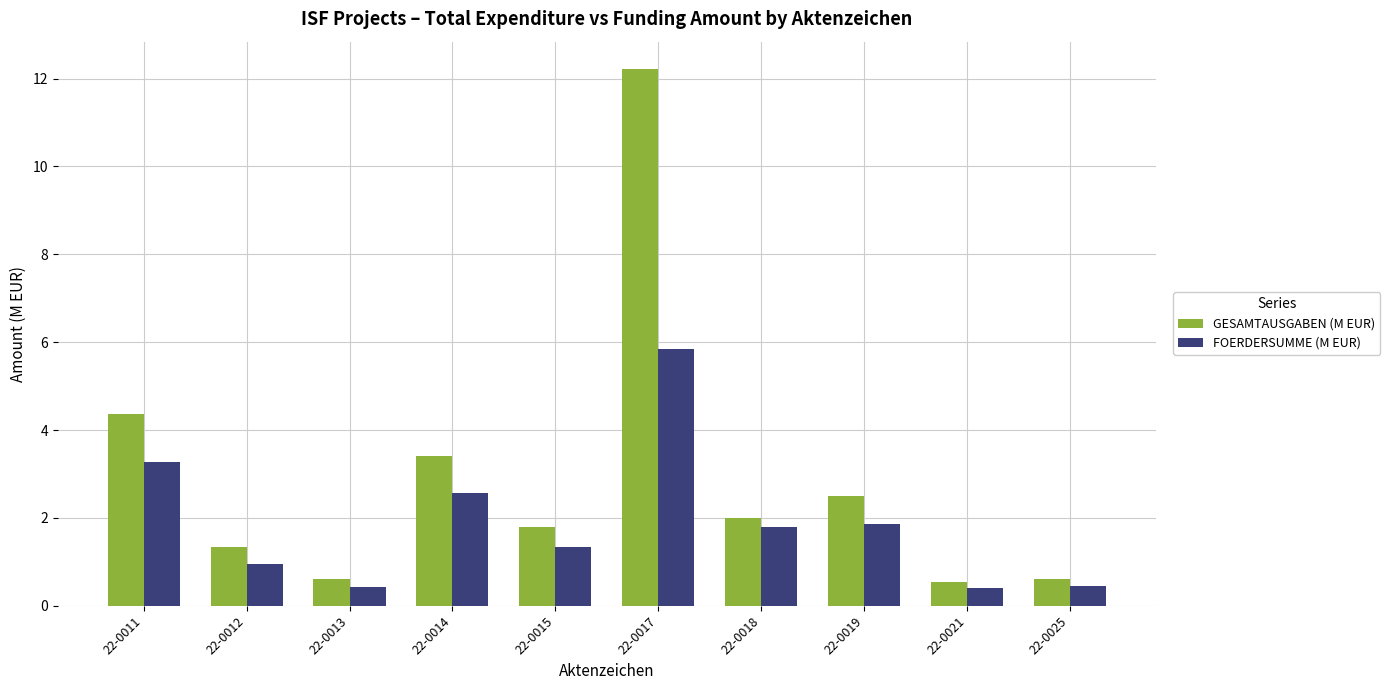

Are the bars horizontal?

No